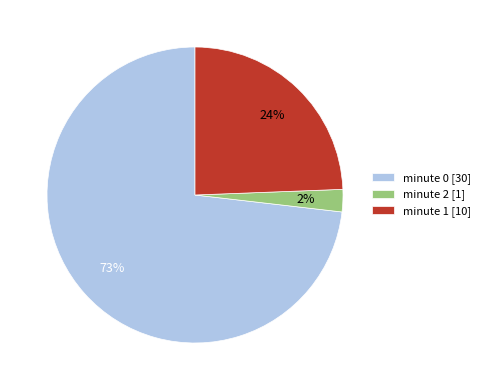

To the nearest percent, what is the average slice percentage?

33%